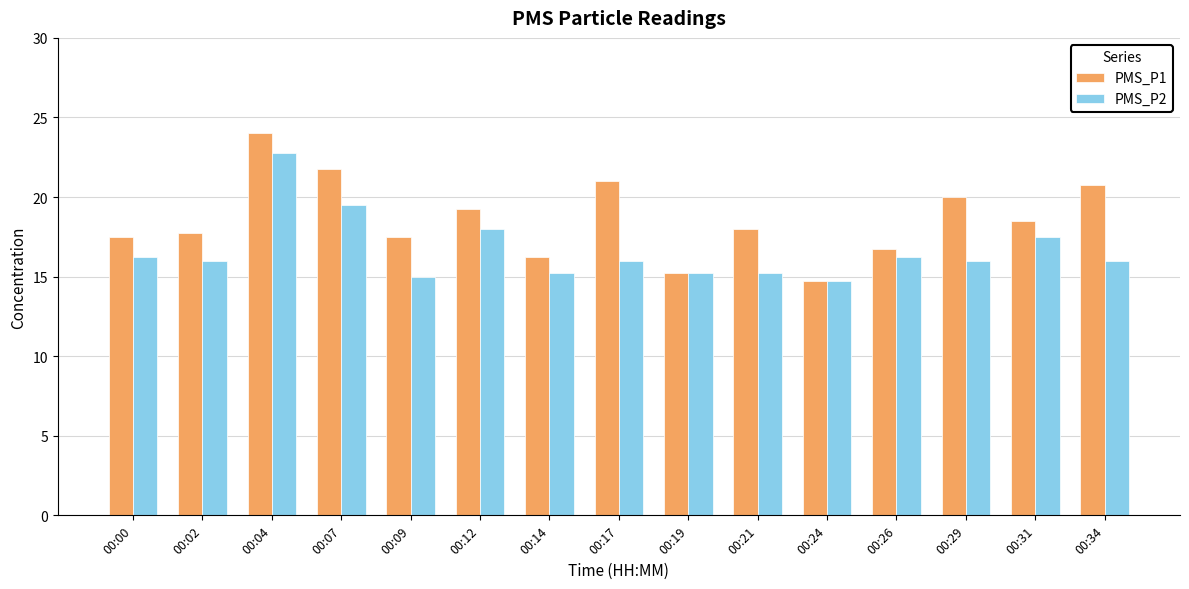

What is the difference between the second highest and minimum values in the PMS_P1 series?

7.0